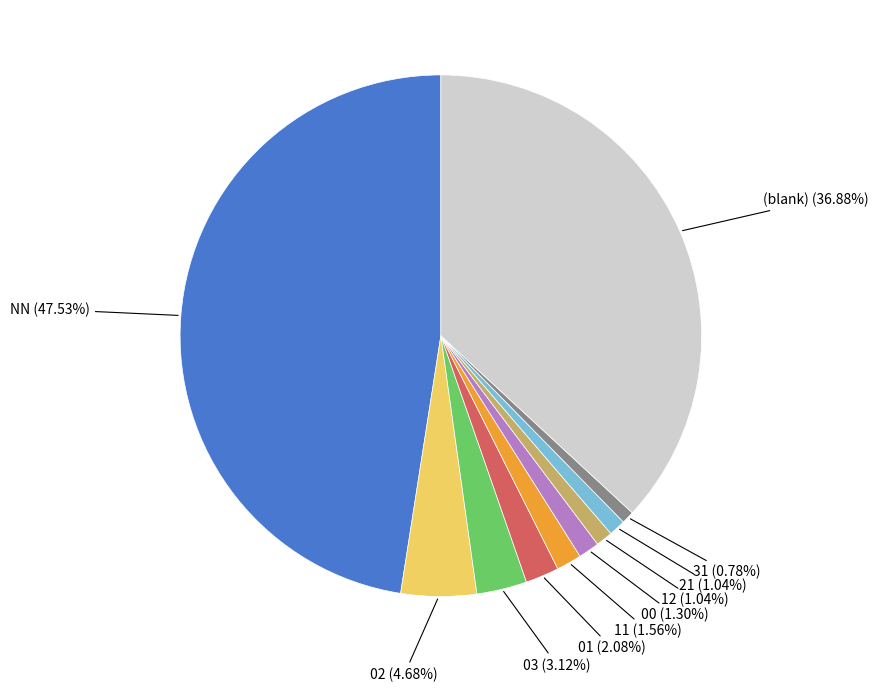

Does 00 represent more than half of the total?

No